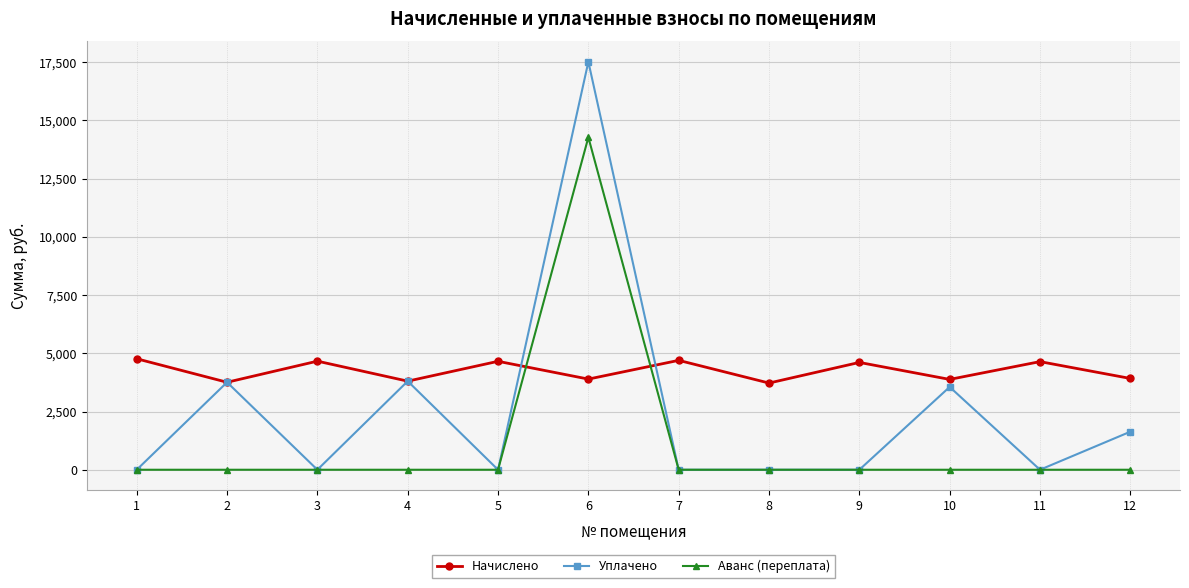

What is the maximum value shown in the chart?

17513.8